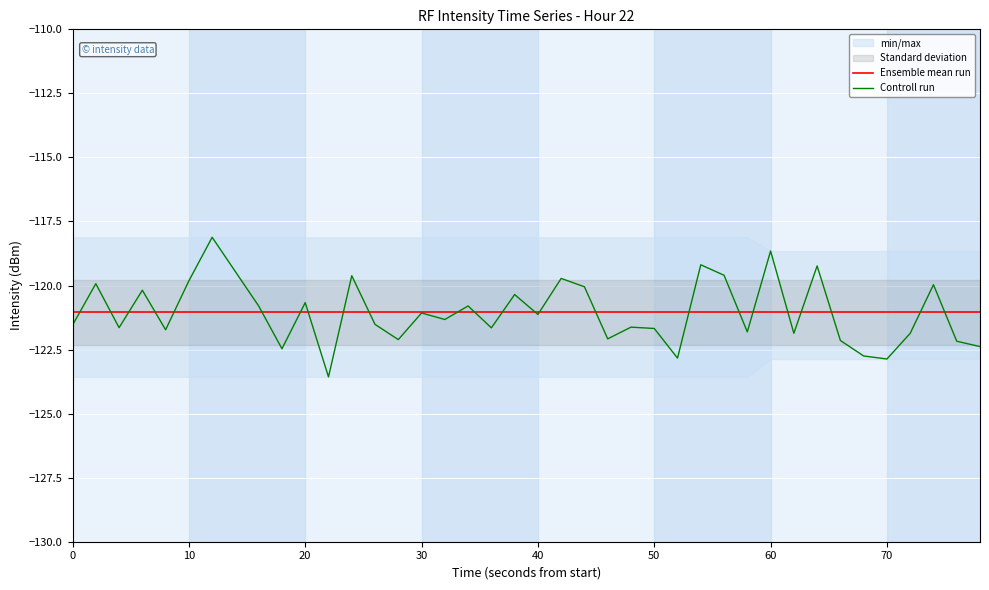

What is the maximum value for Ensemble mean run?

-121.0